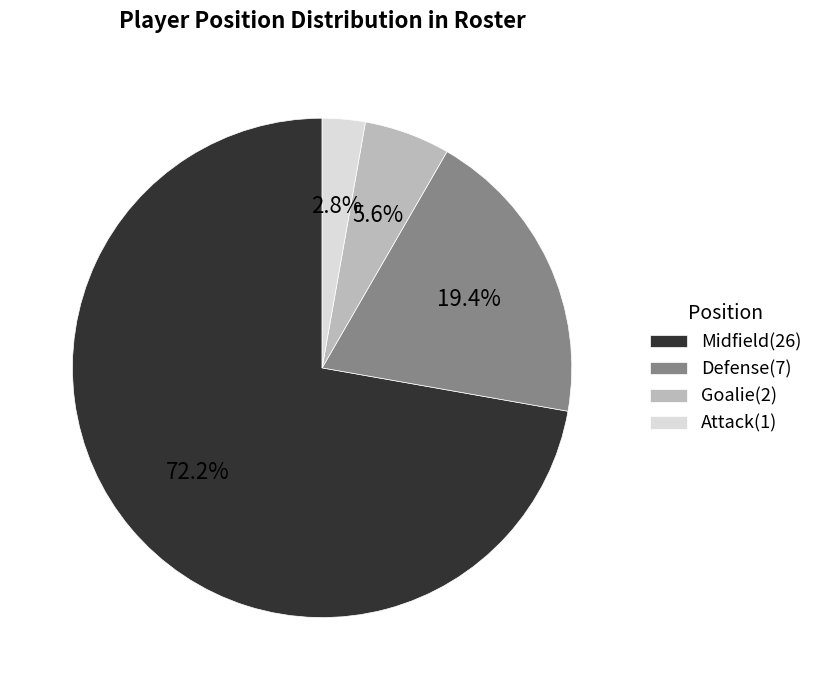

Rank the categories by value from highest to lowest.

Midfield, Defense, Goalie, Attack